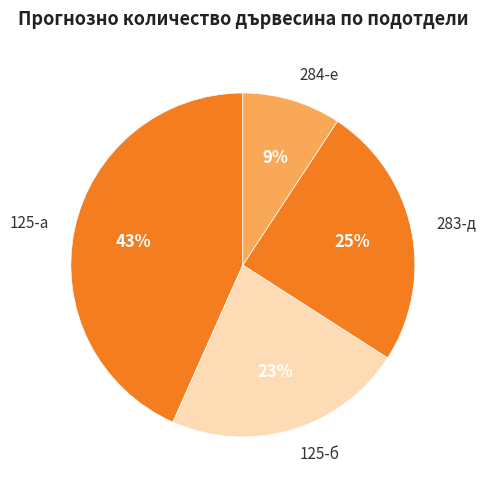

What is the largest slice in the pie chart?

125-а